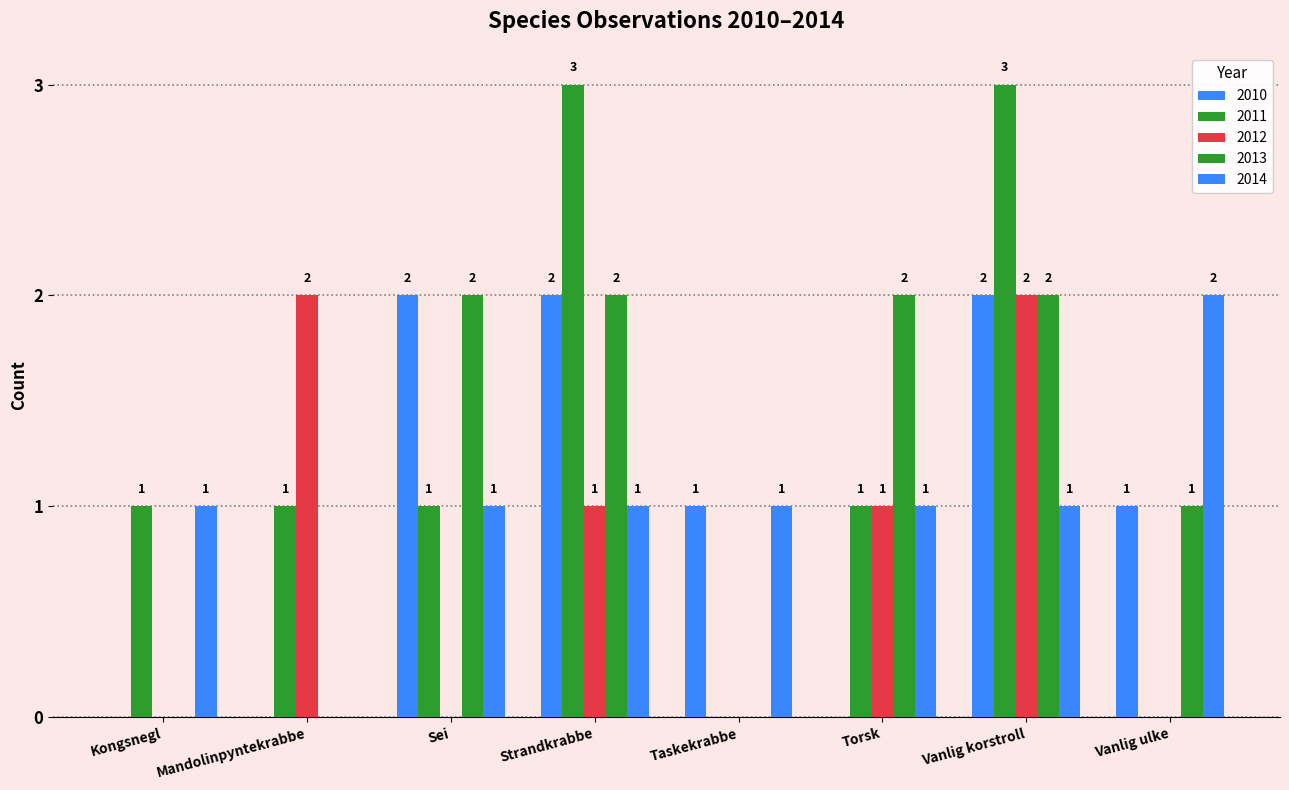

How many values in 2010 are above zero?

5